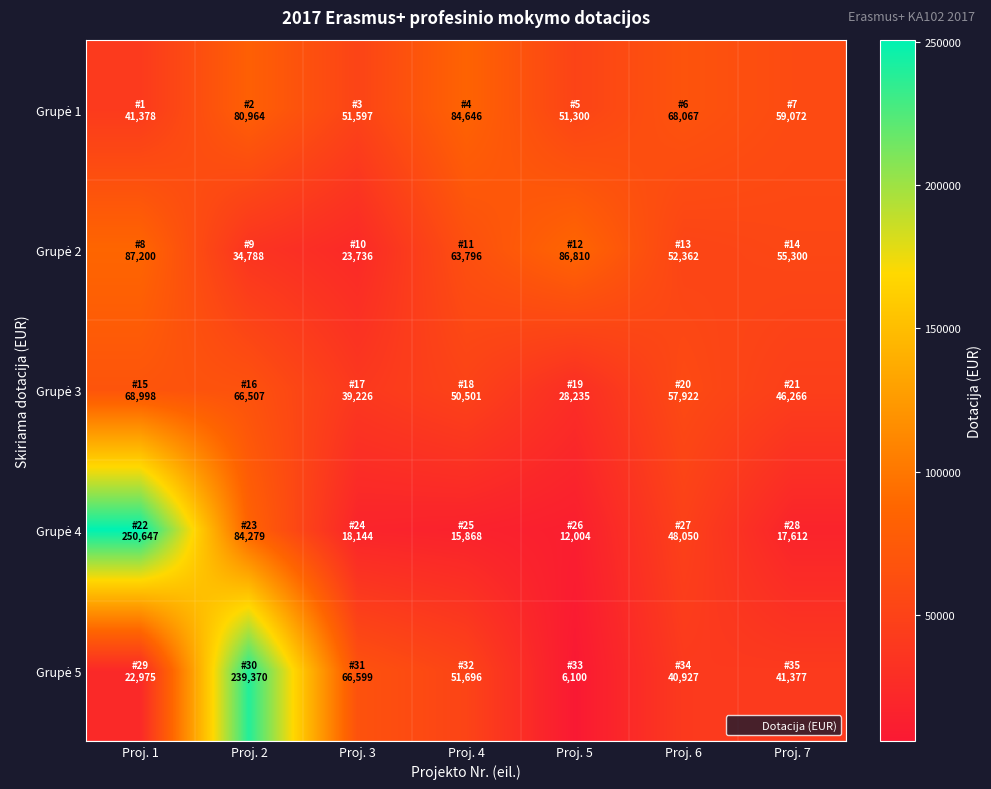

At which category is the sum across all series the highest?

Proj. 2